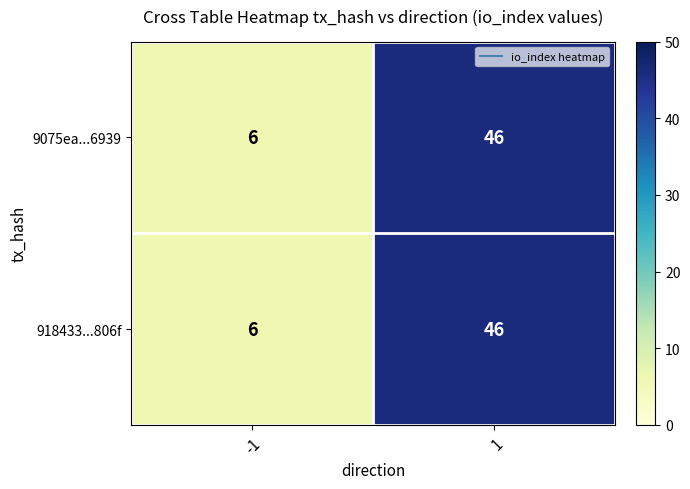

The 9075ea...6939 series shows 46 at 1. True or false?

True